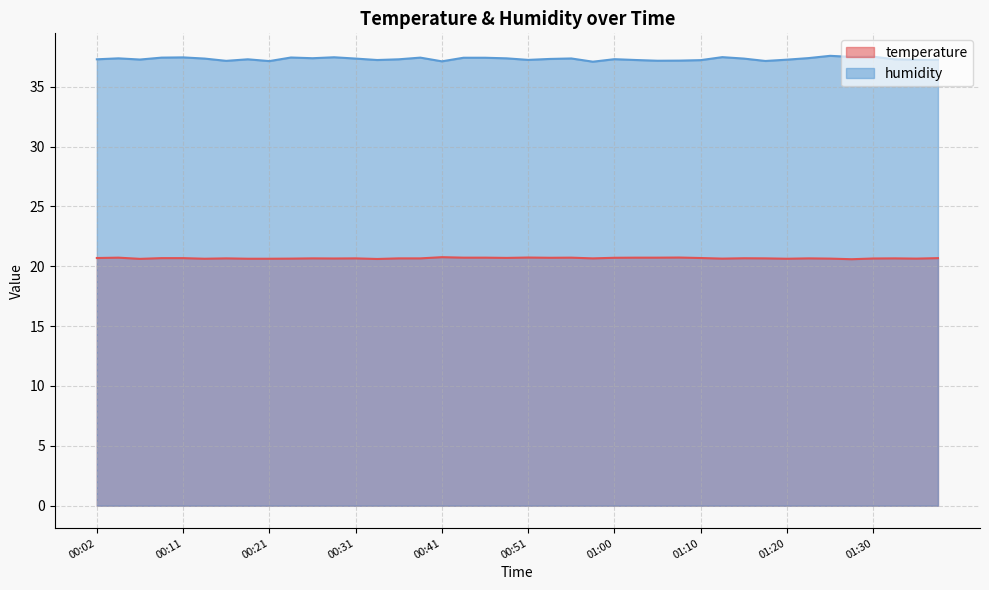

What is the label of the 35th point from the right?

00:14